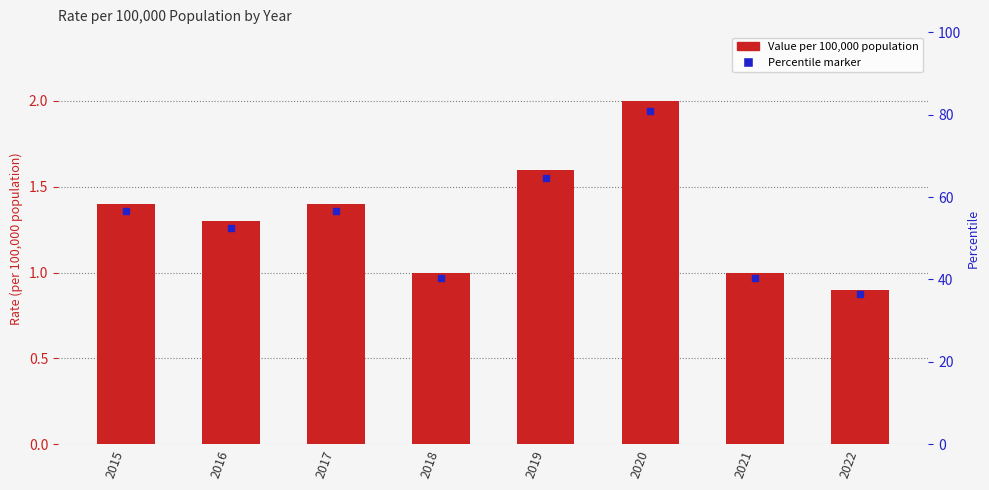

What is the difference between the second highest and minimum values?

0.7